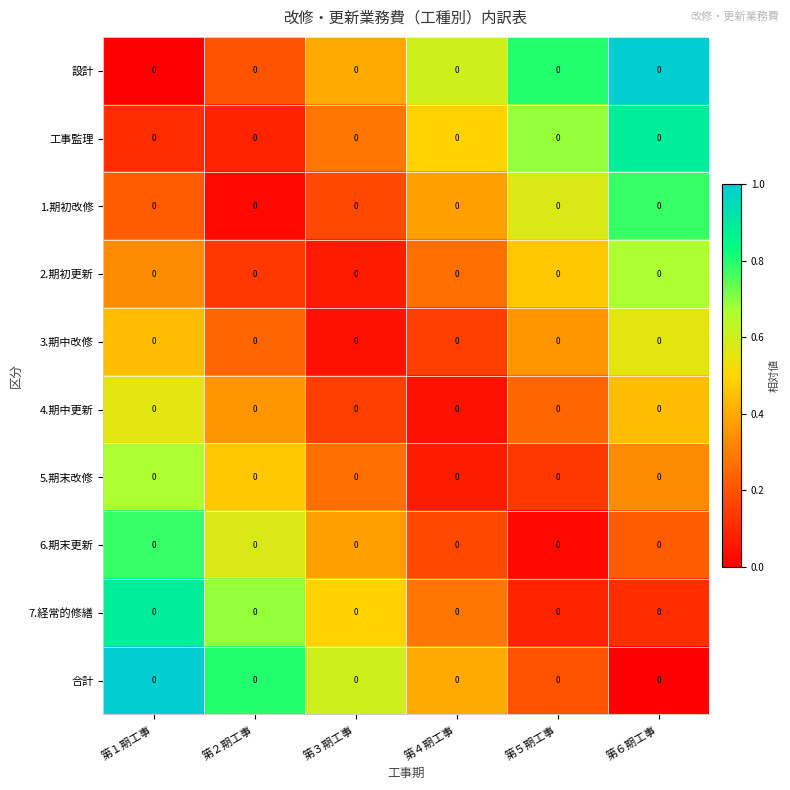

List the series in order of their peak value, highest first.

設計, 合計, 工事監理, 7.経常的修繕, 1.期初改修, 6.期末更新, 2.期初更新, 5.期末改修, 3.期中改修, 4.期中更新